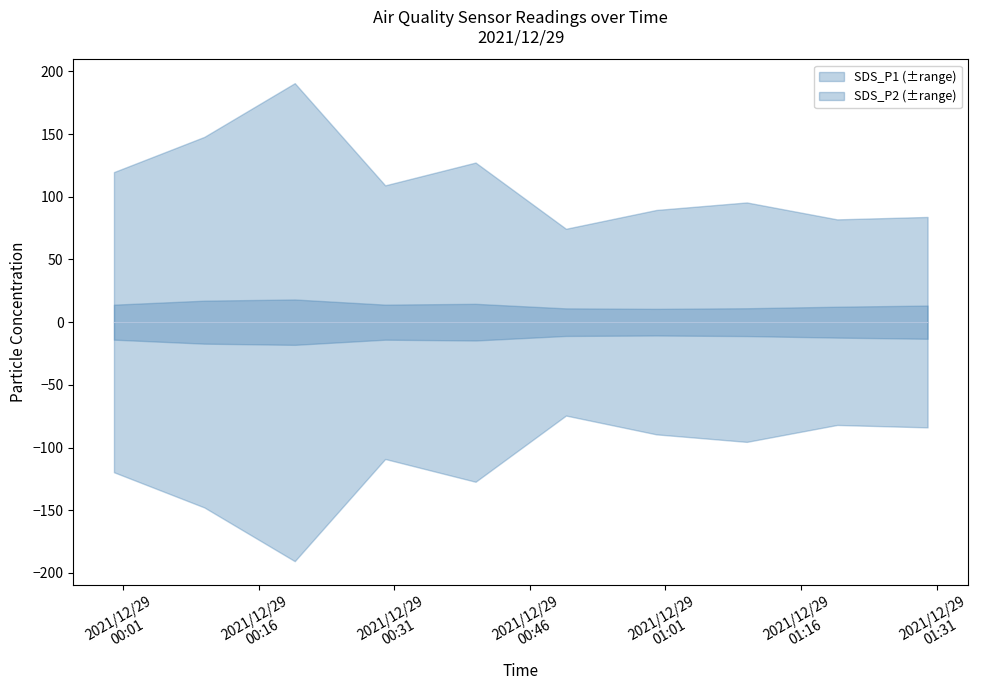

What is the maximum value for SDS_P2?

18.1